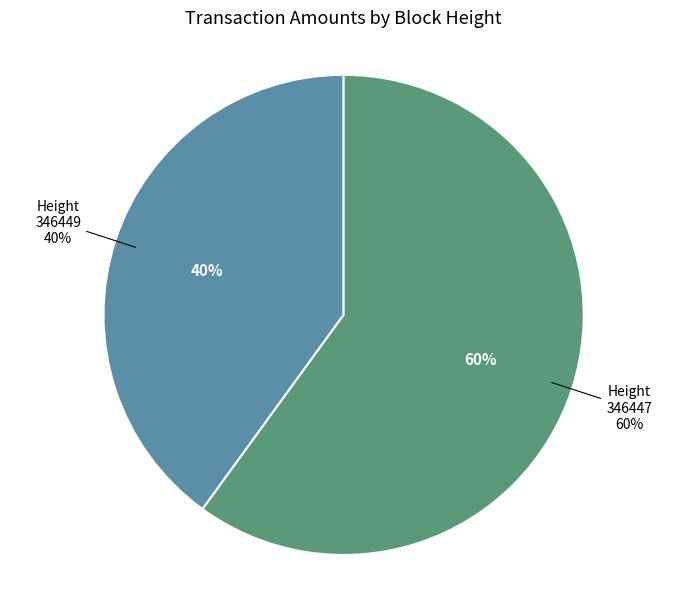

To the nearest percent, what is the combined percentage of 346449 and 346447?

100%